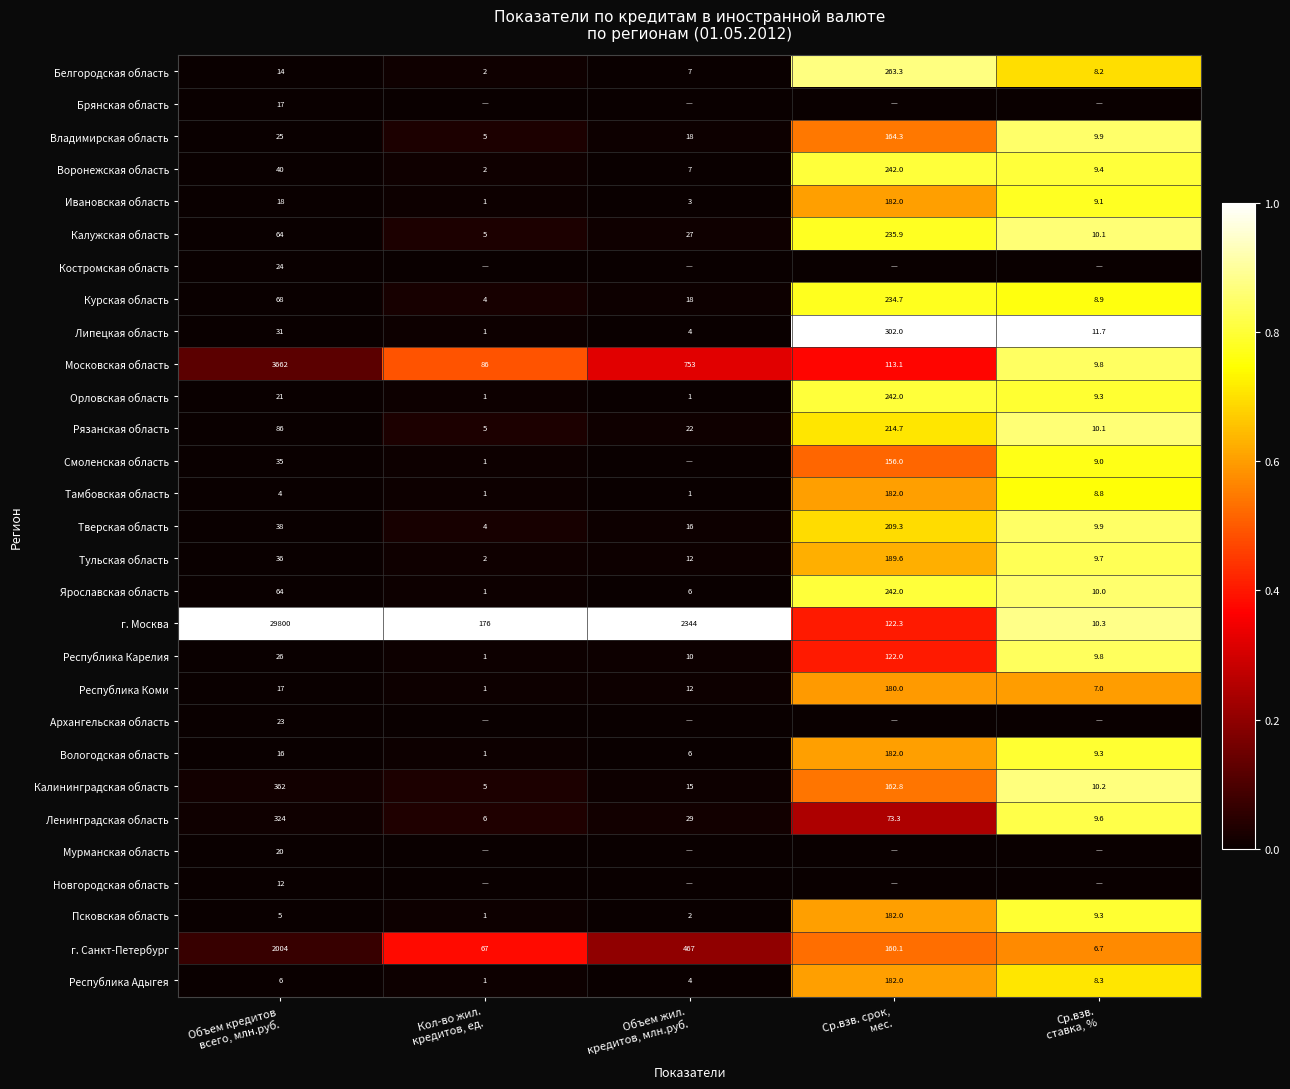

What is the average value of the Тверская область series?

55.4